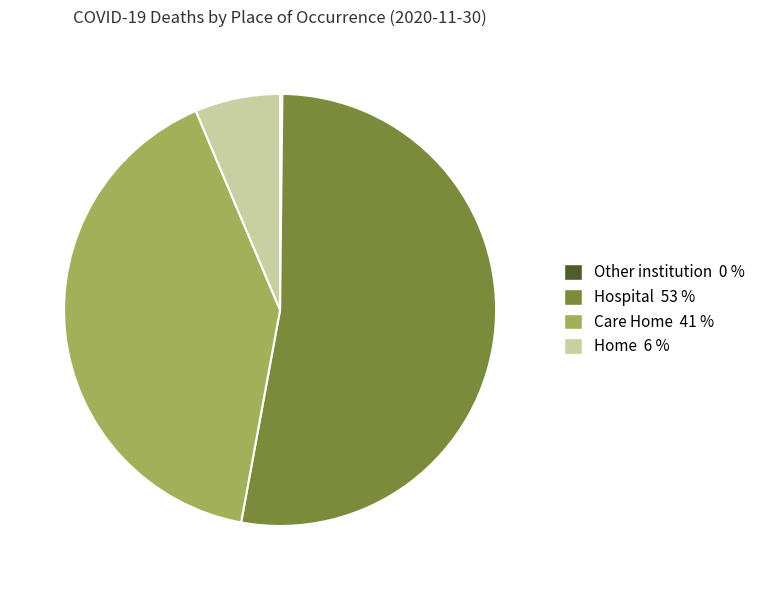

Do Hospital 53 % and Care Home 41 % together represent more than half of the pie?

Yes